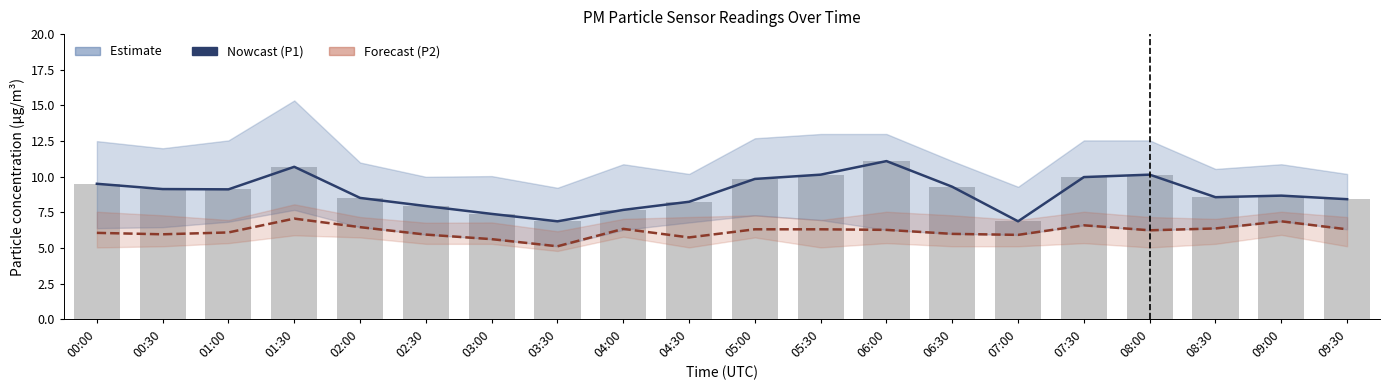

At which label does Raw P1 readings reach its minimum?

03:30